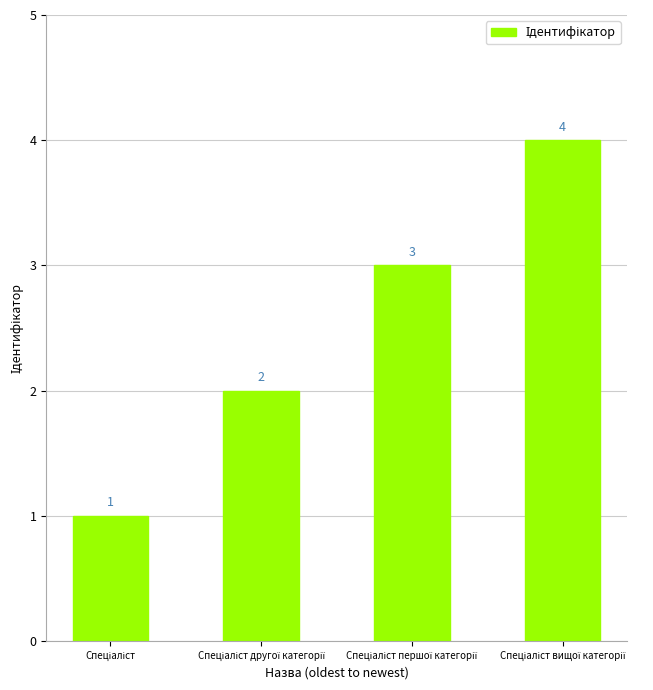

What is the maximum value shown in the chart?

4